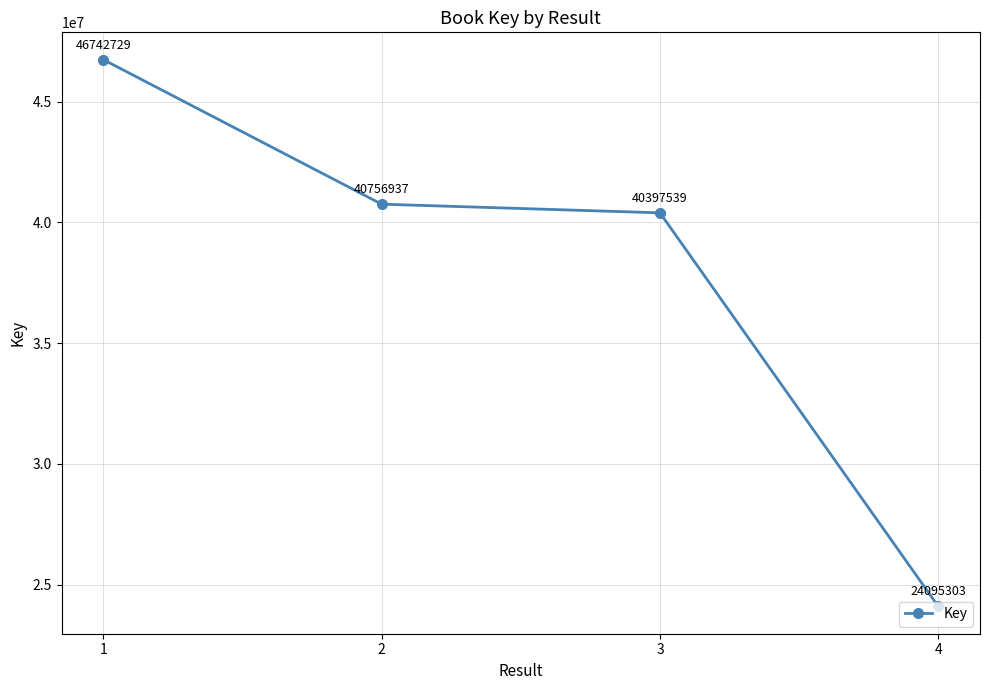

What is the change in value from 1 to 4?

-22647426